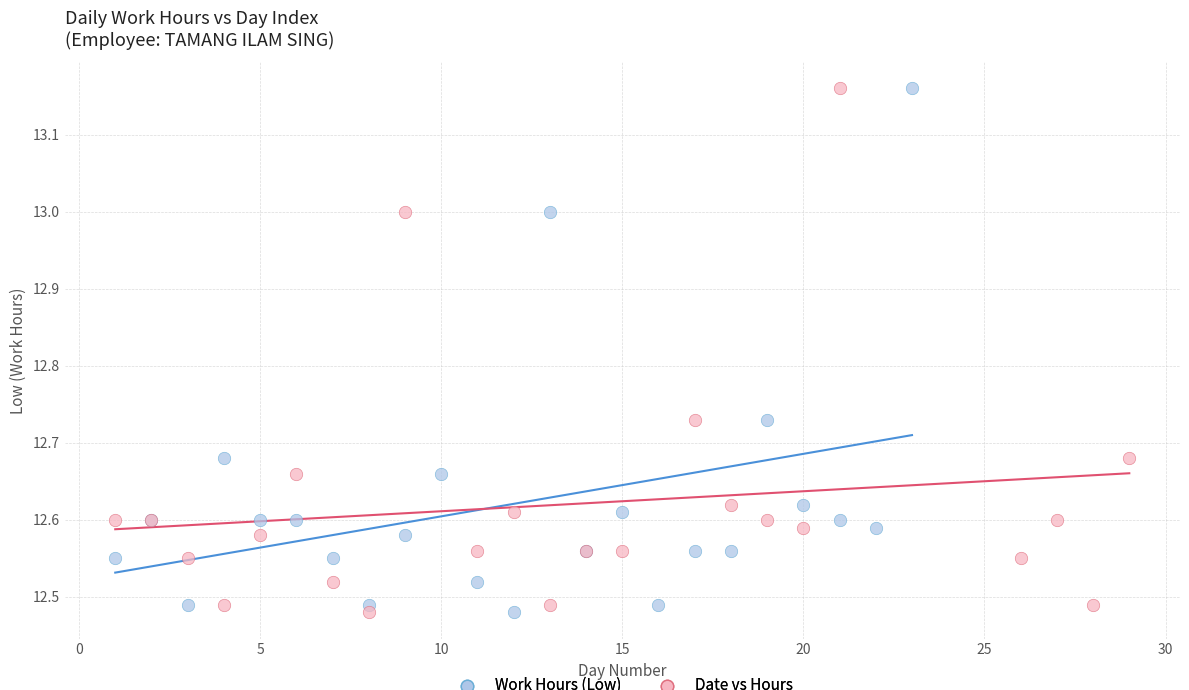

What are all the series names shown in the legend?

Work Hours (Low), Date vs Hours